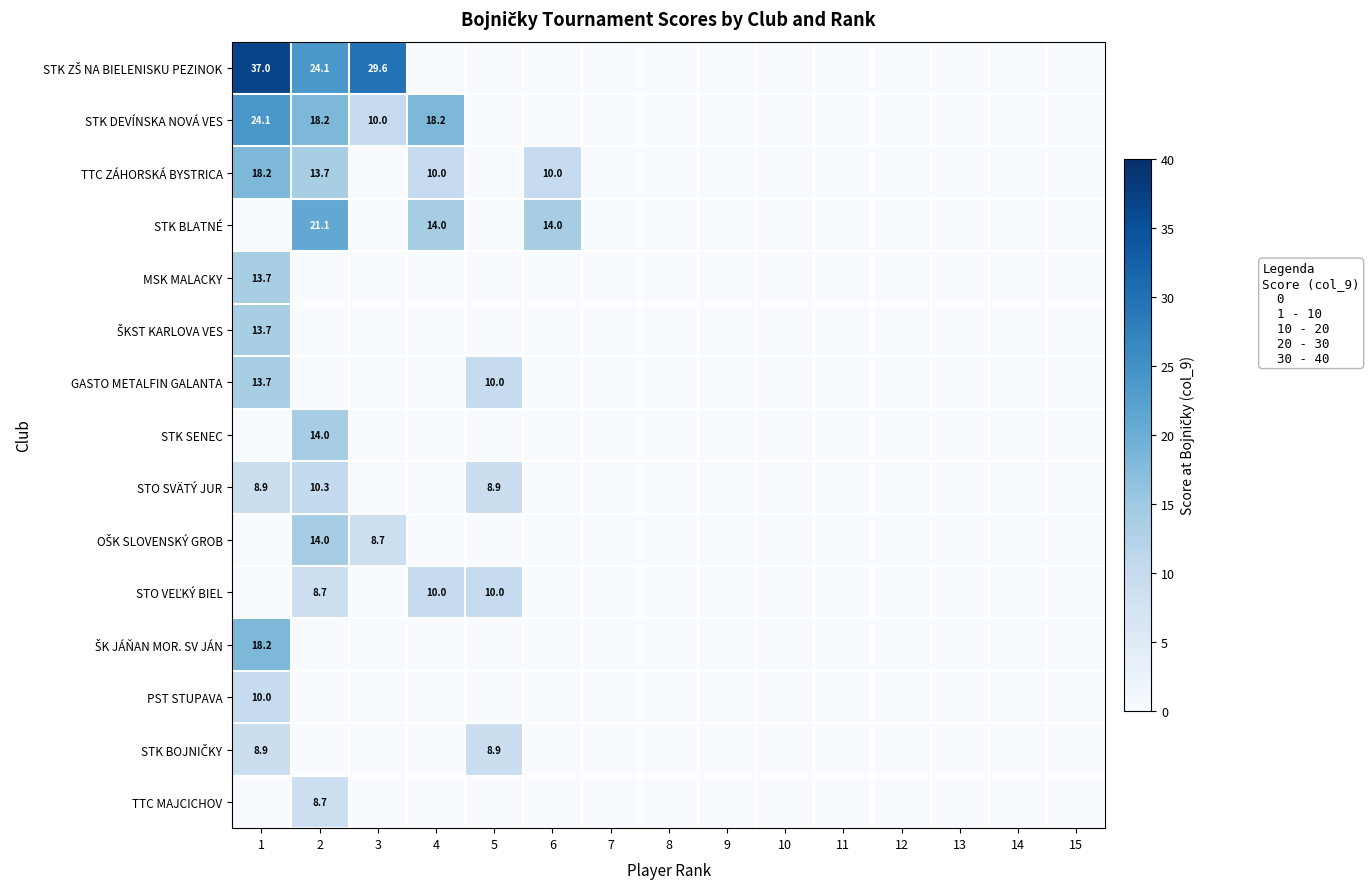

How many data points does each series have?

15